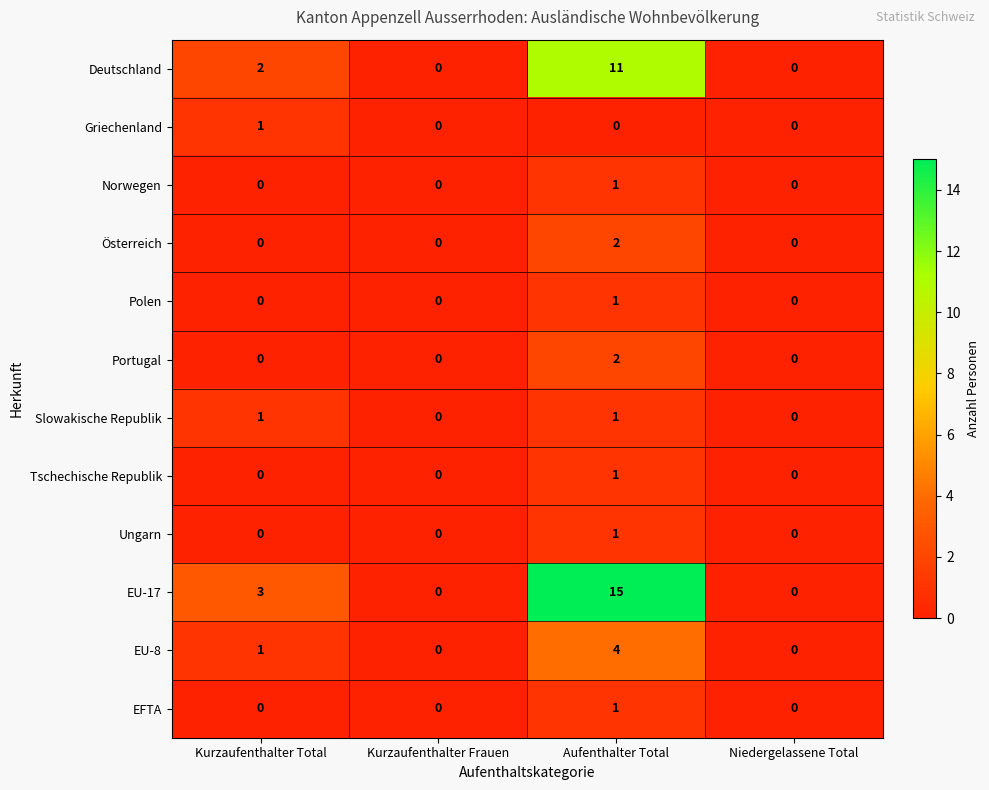

Which category has the highest value across all series?

Aufenthalter Total